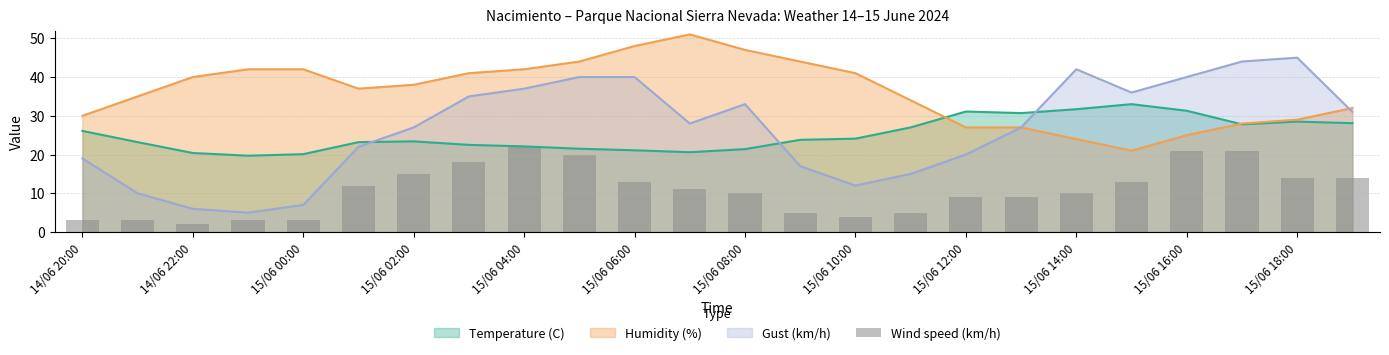

What is the maximum value for Gust (km/h)?

45.0